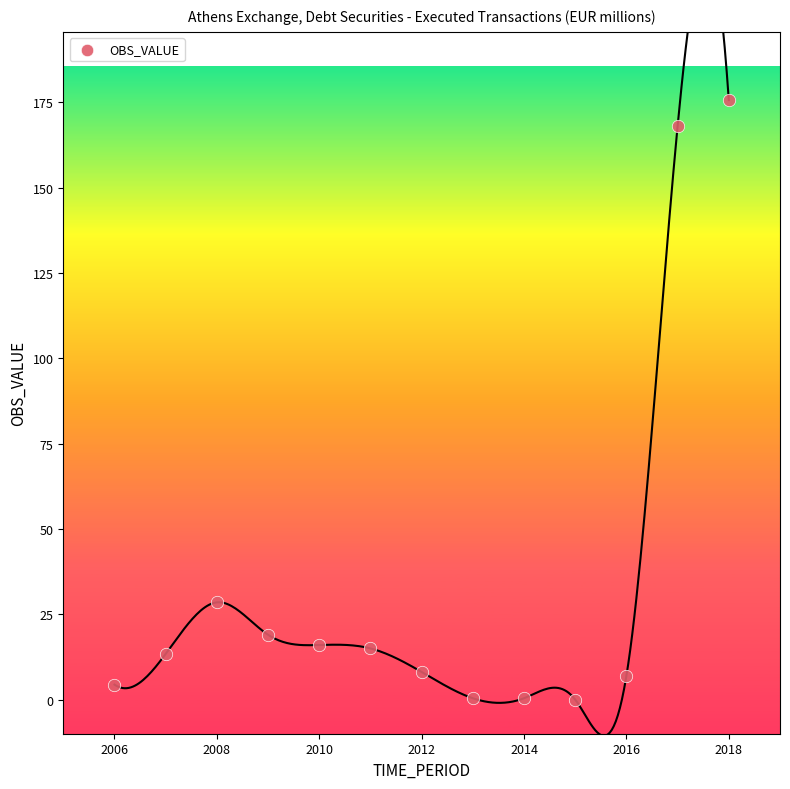

What Y value in the scatter plot is closest to 87?

28.5